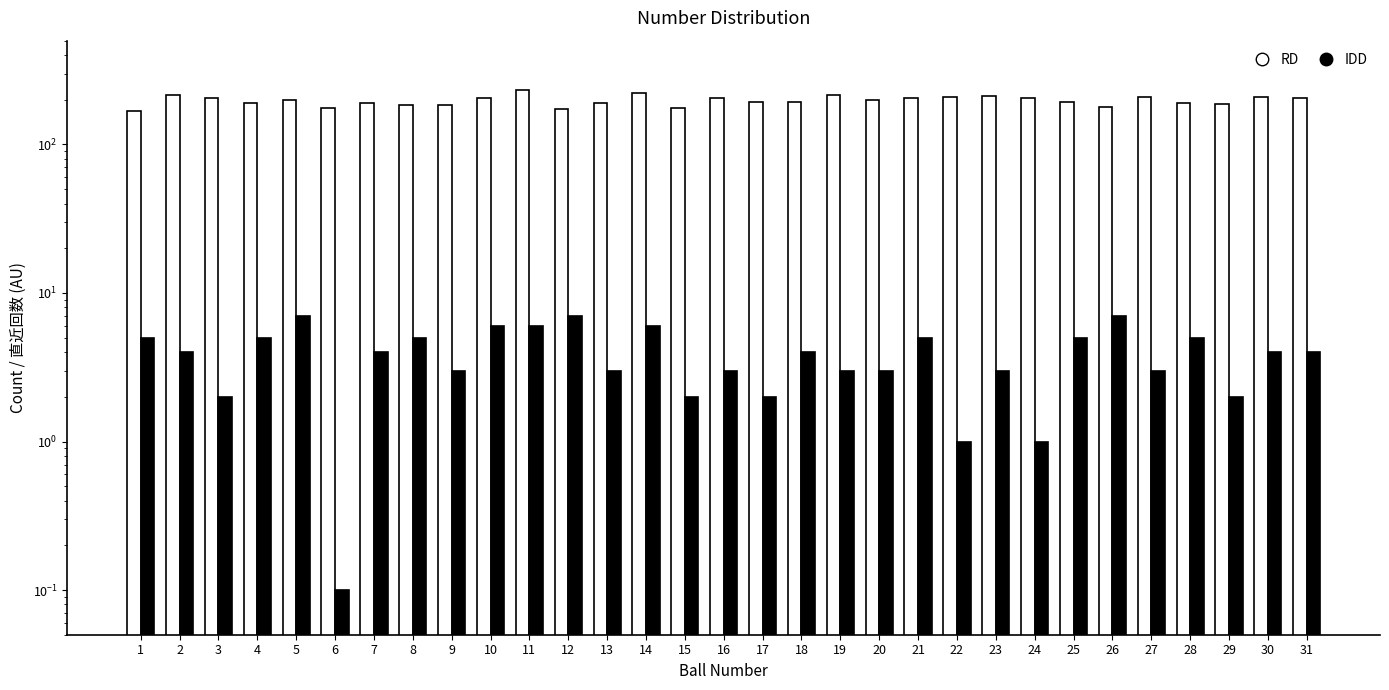

What are all the series names shown in the legend?

RD, IDD